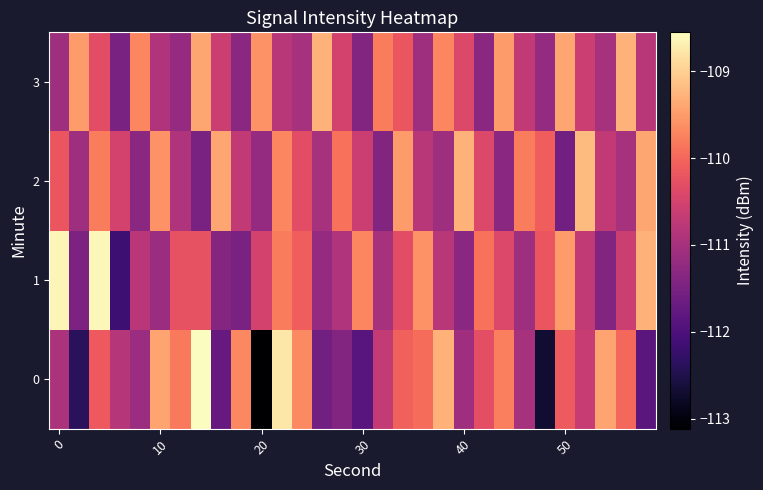

At how many categories does at least one series exceed -111?

30